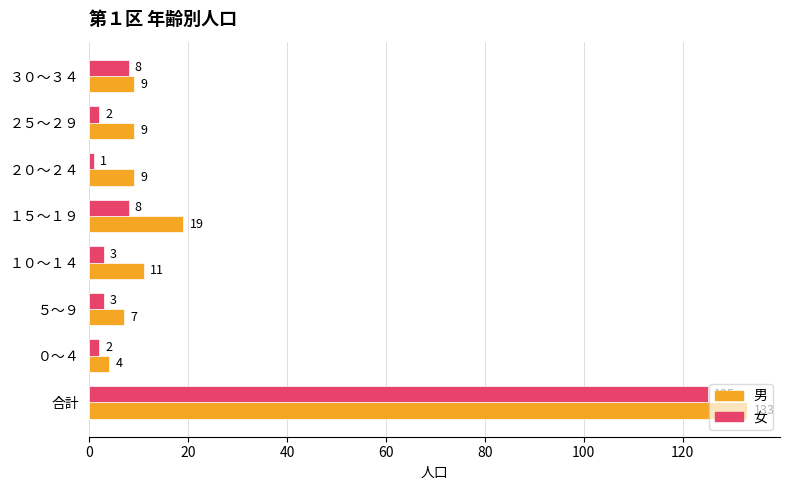

Between １５～１９ and ２５～２９, which series saw the biggest shift?

男